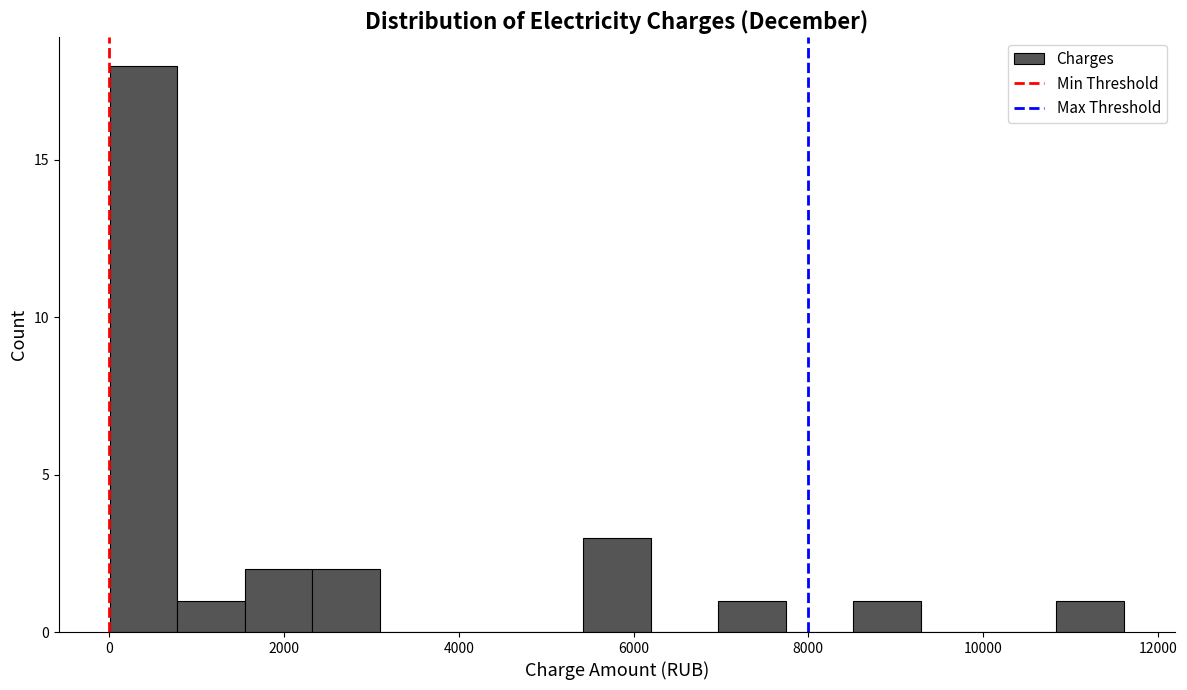

Read against the x-axis, roughly where is the centre of the tallest bar?

400